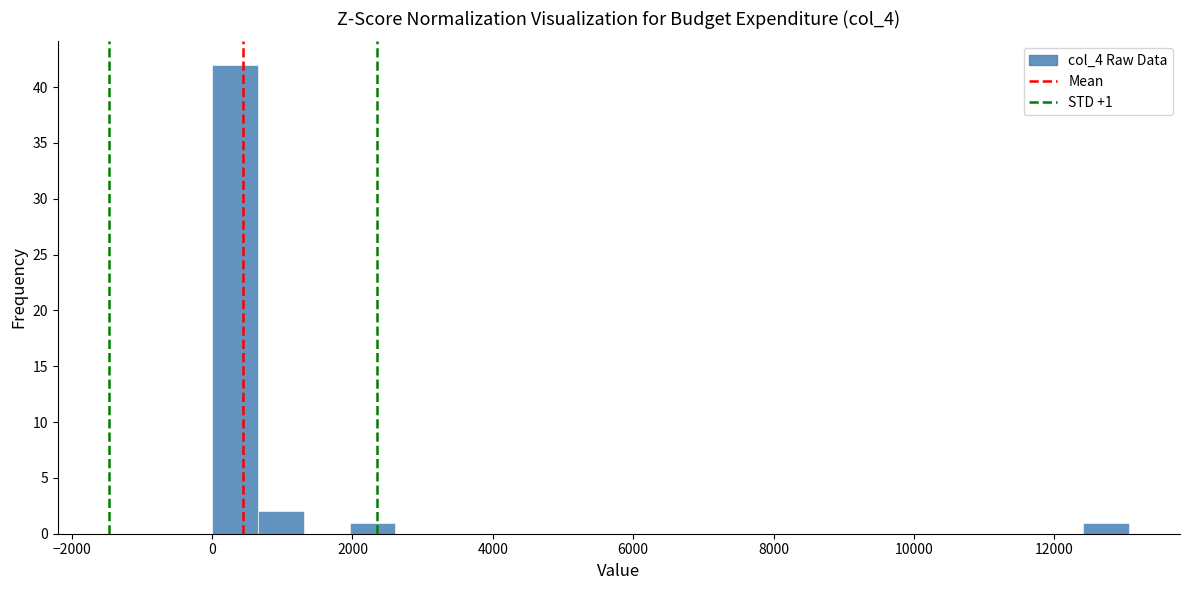

Read against the x-axis, roughly where is the centre of the tallest bar?

400